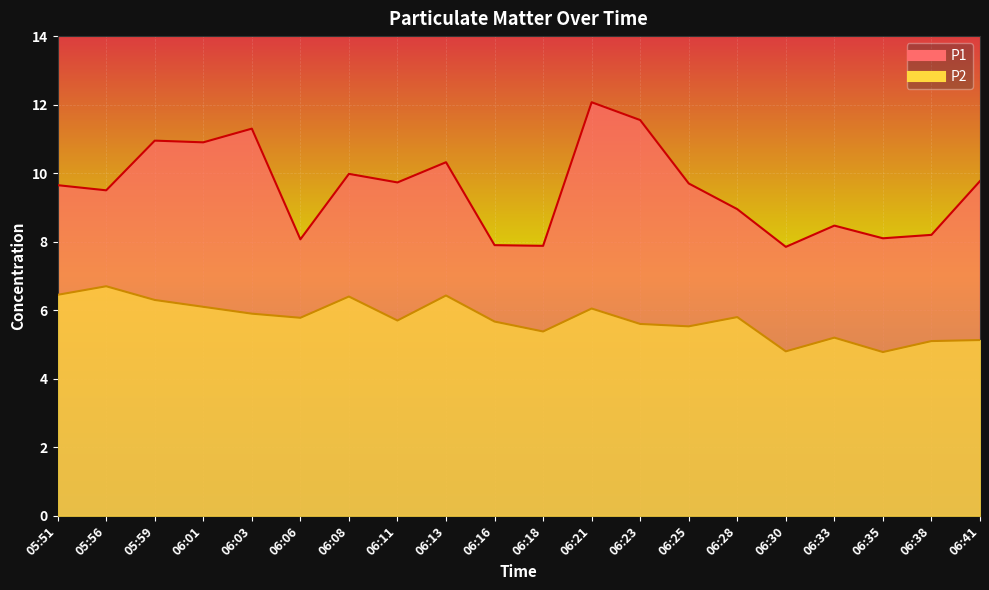

Is it true that P1 equals 10.0 at 06:08?

True